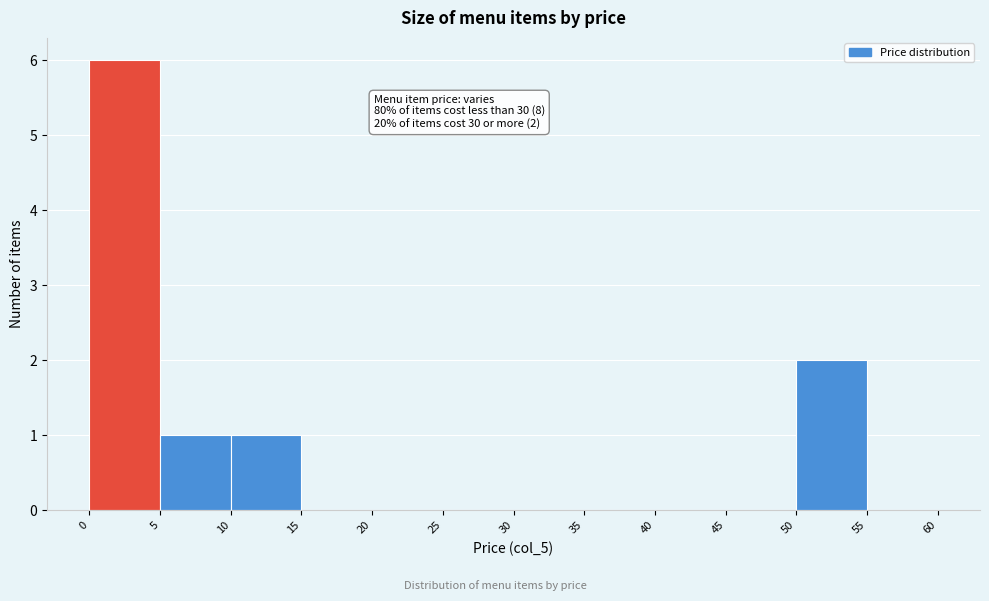

Over which range of the x-axis is the bar tallest?

0 to 5